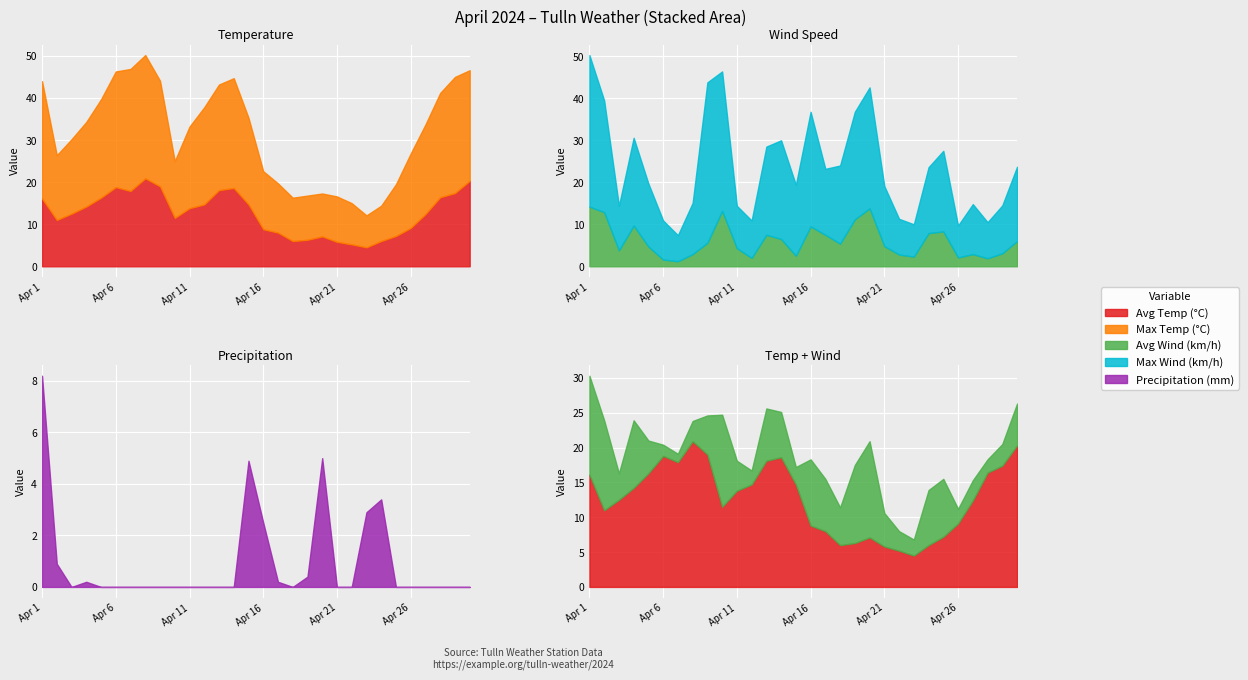

What are all the series names shown in the legend?

Avg Temp (°C), Max Temp (°C), Avg Wind (km/h), Max Wind (km/h), Precipitation (mm)